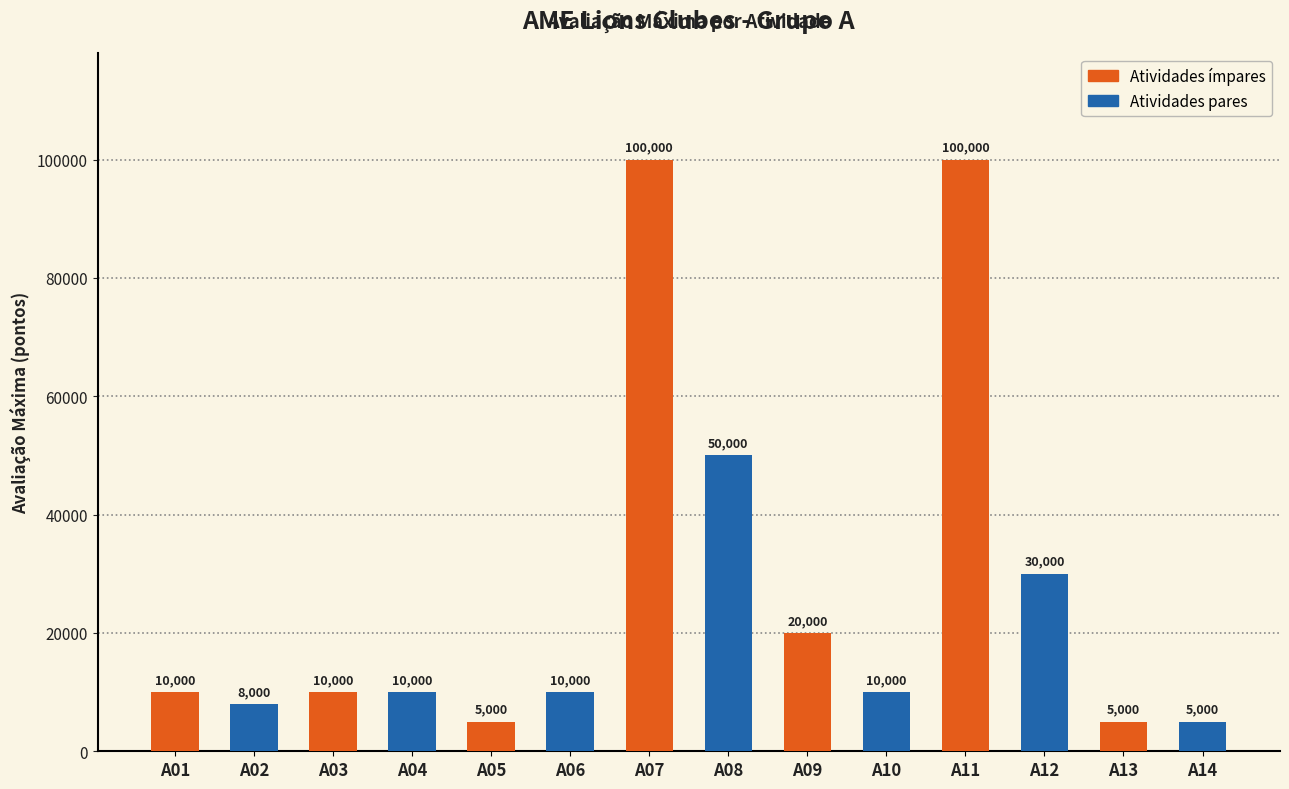

Read the value at A01, to the nearest 100.

10000